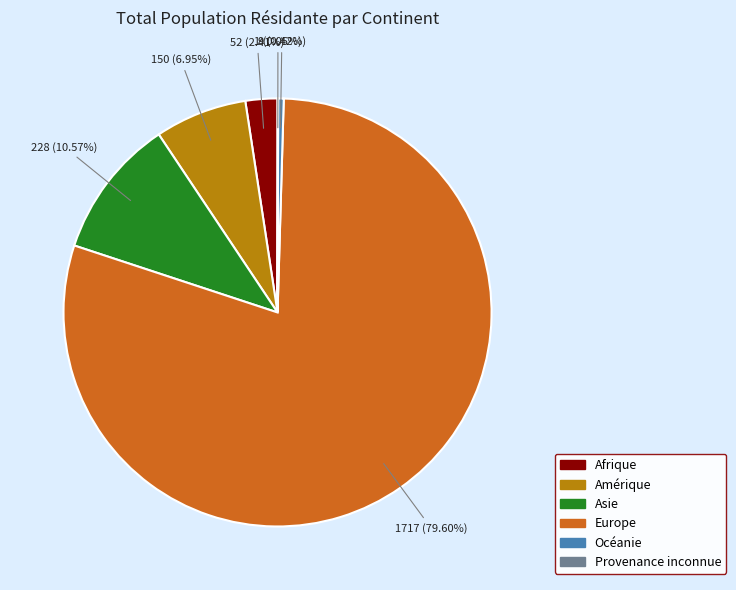

What percentage do Afrique and Europe together represent?

82.0%